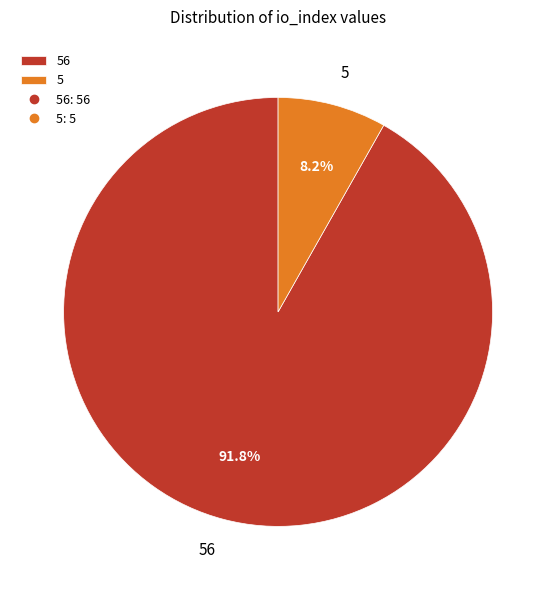

To the nearest percent, what percentage of the pie is 5?

8%